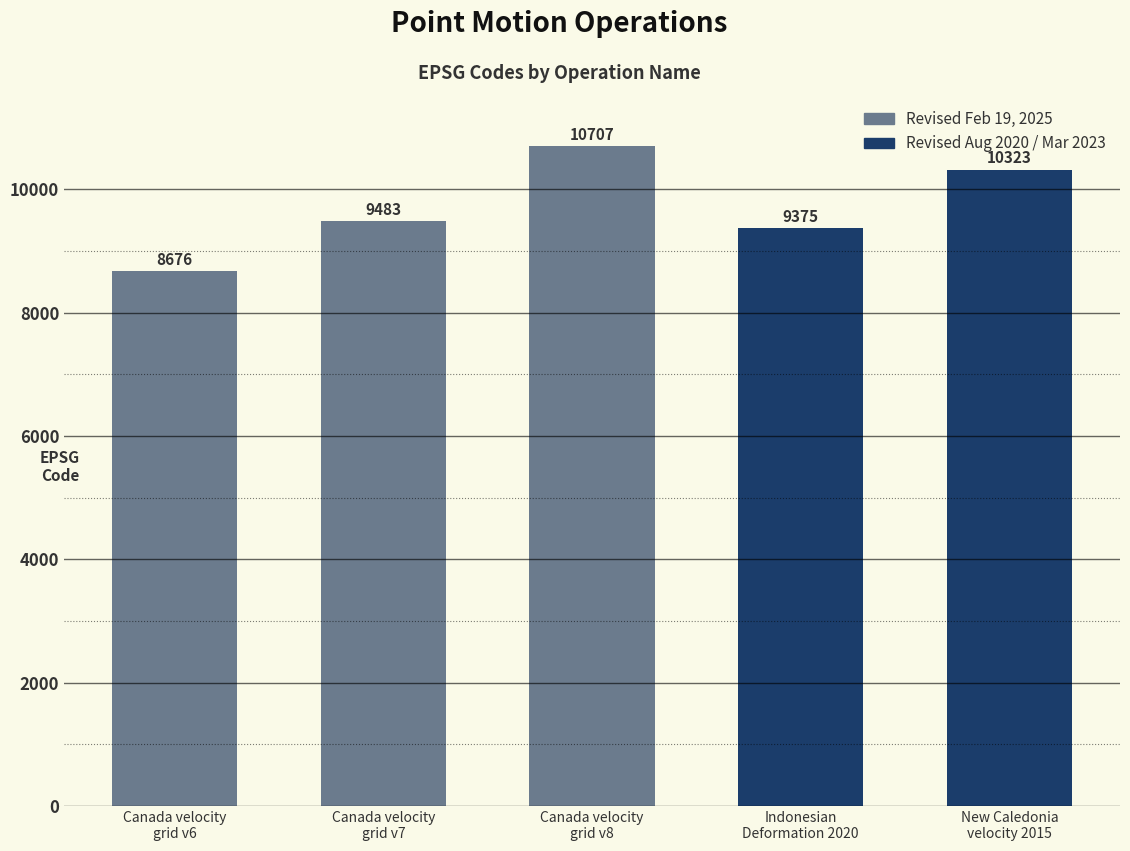

What is the sum of the values at Canada velocity
grid v6 and Canada velocity
grid v7?

18159